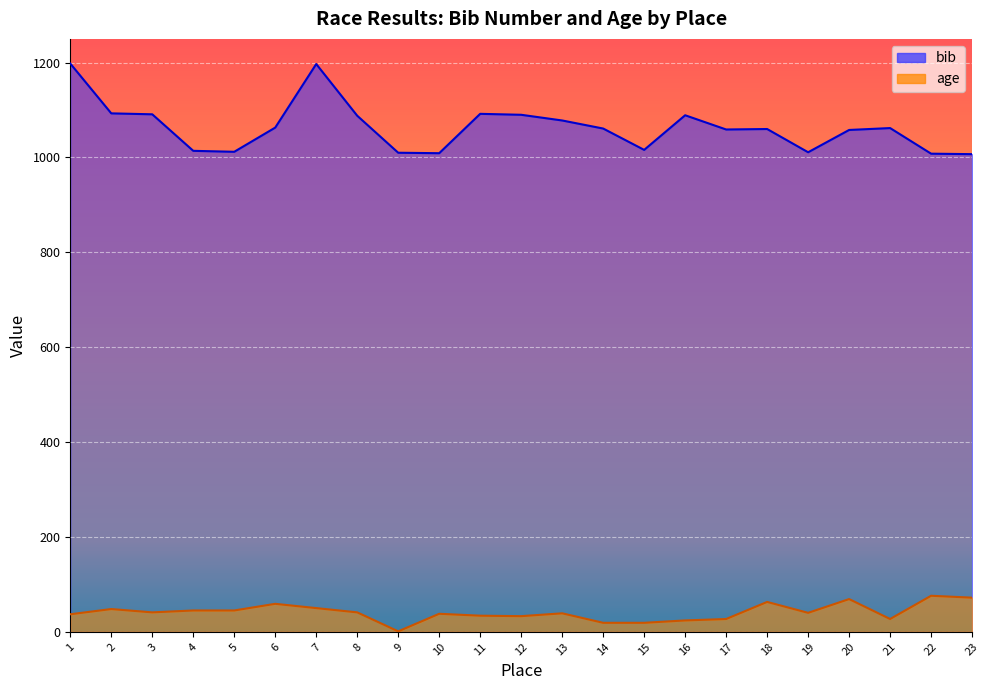

What is the spread (max minus min) of values at 8?

1047